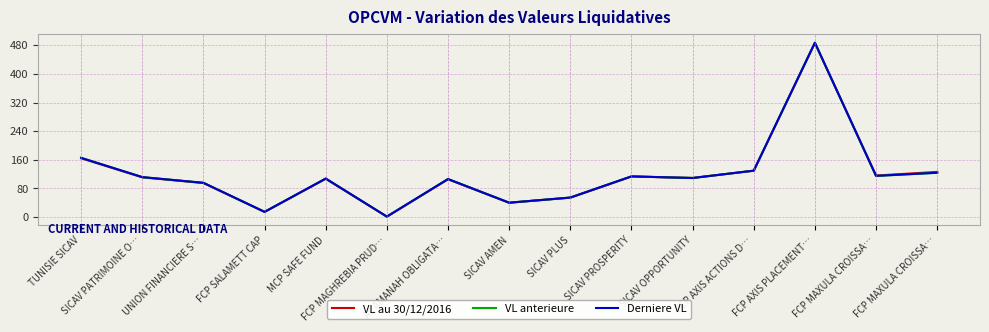

How many lines are shown in the chart?

3